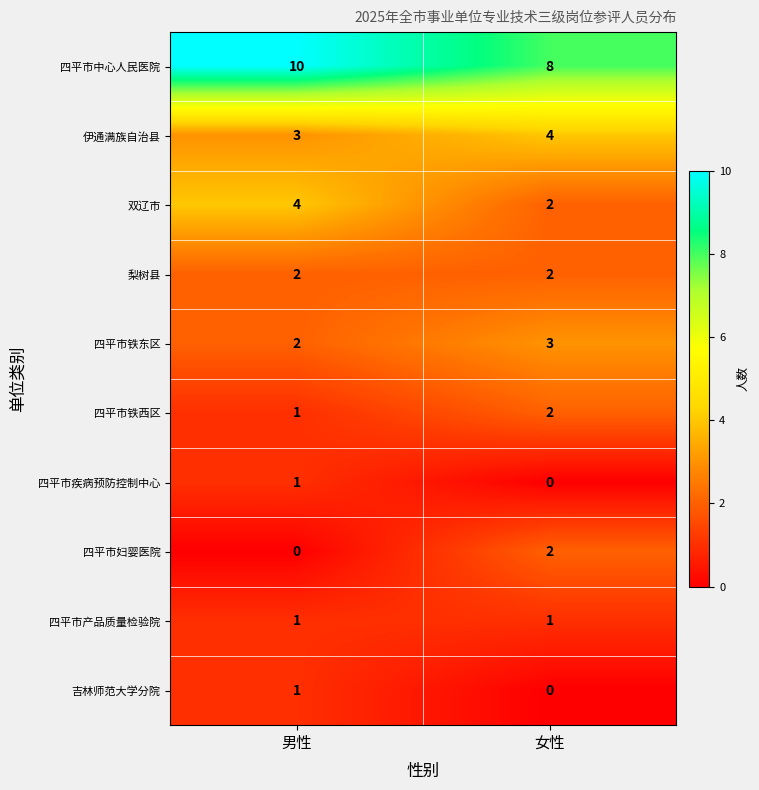

Reading right to left, transcribe all the data shown in this chart.

四平市中心人民医院: 8	10
伊通满族自治县: 4	3
双辽市: 2	4
梨树县: 2	2
四平市铁东区: 3	2
四平市铁西区: 2	1
四平市疾病预防控制中心: 0	1
四平市妇婴医院: 2	0
四平市产品质量检验院: 1	1
吉林师范大学分院: 0	1